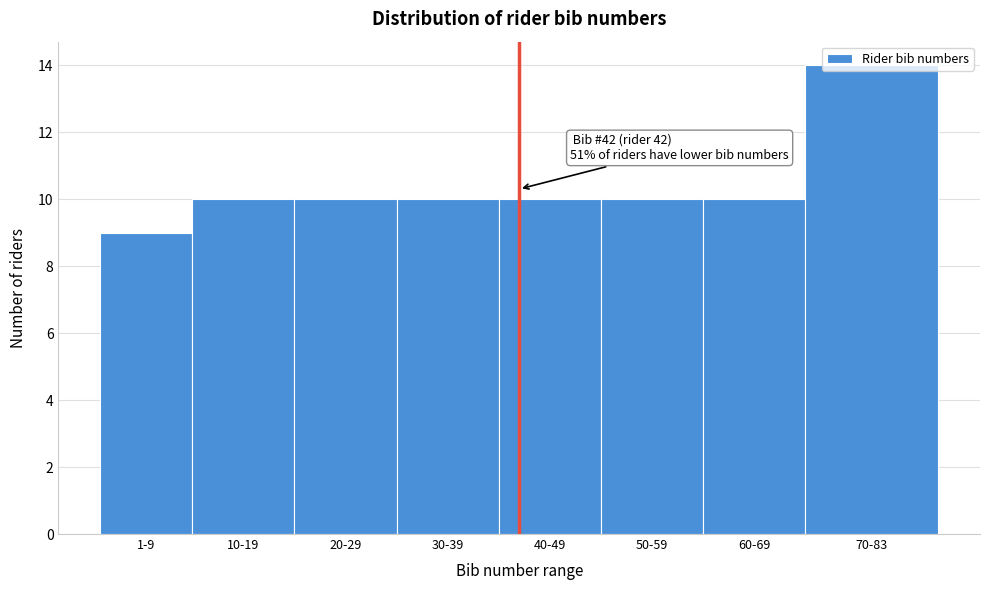

What is the label of the 2nd bar from the right?

60-69